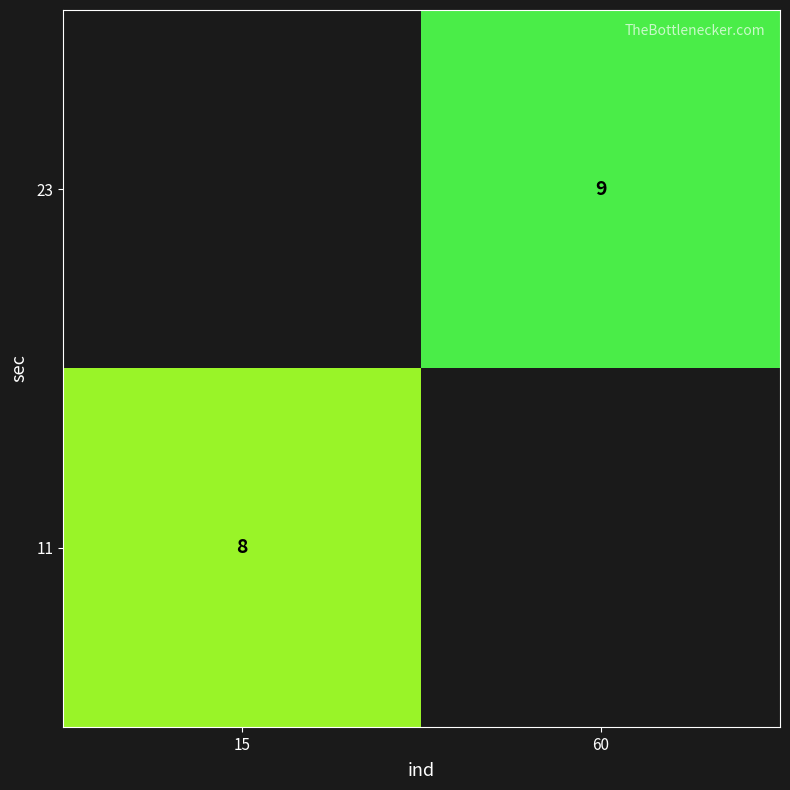

What is the maximum value shown in the chart?

9.0